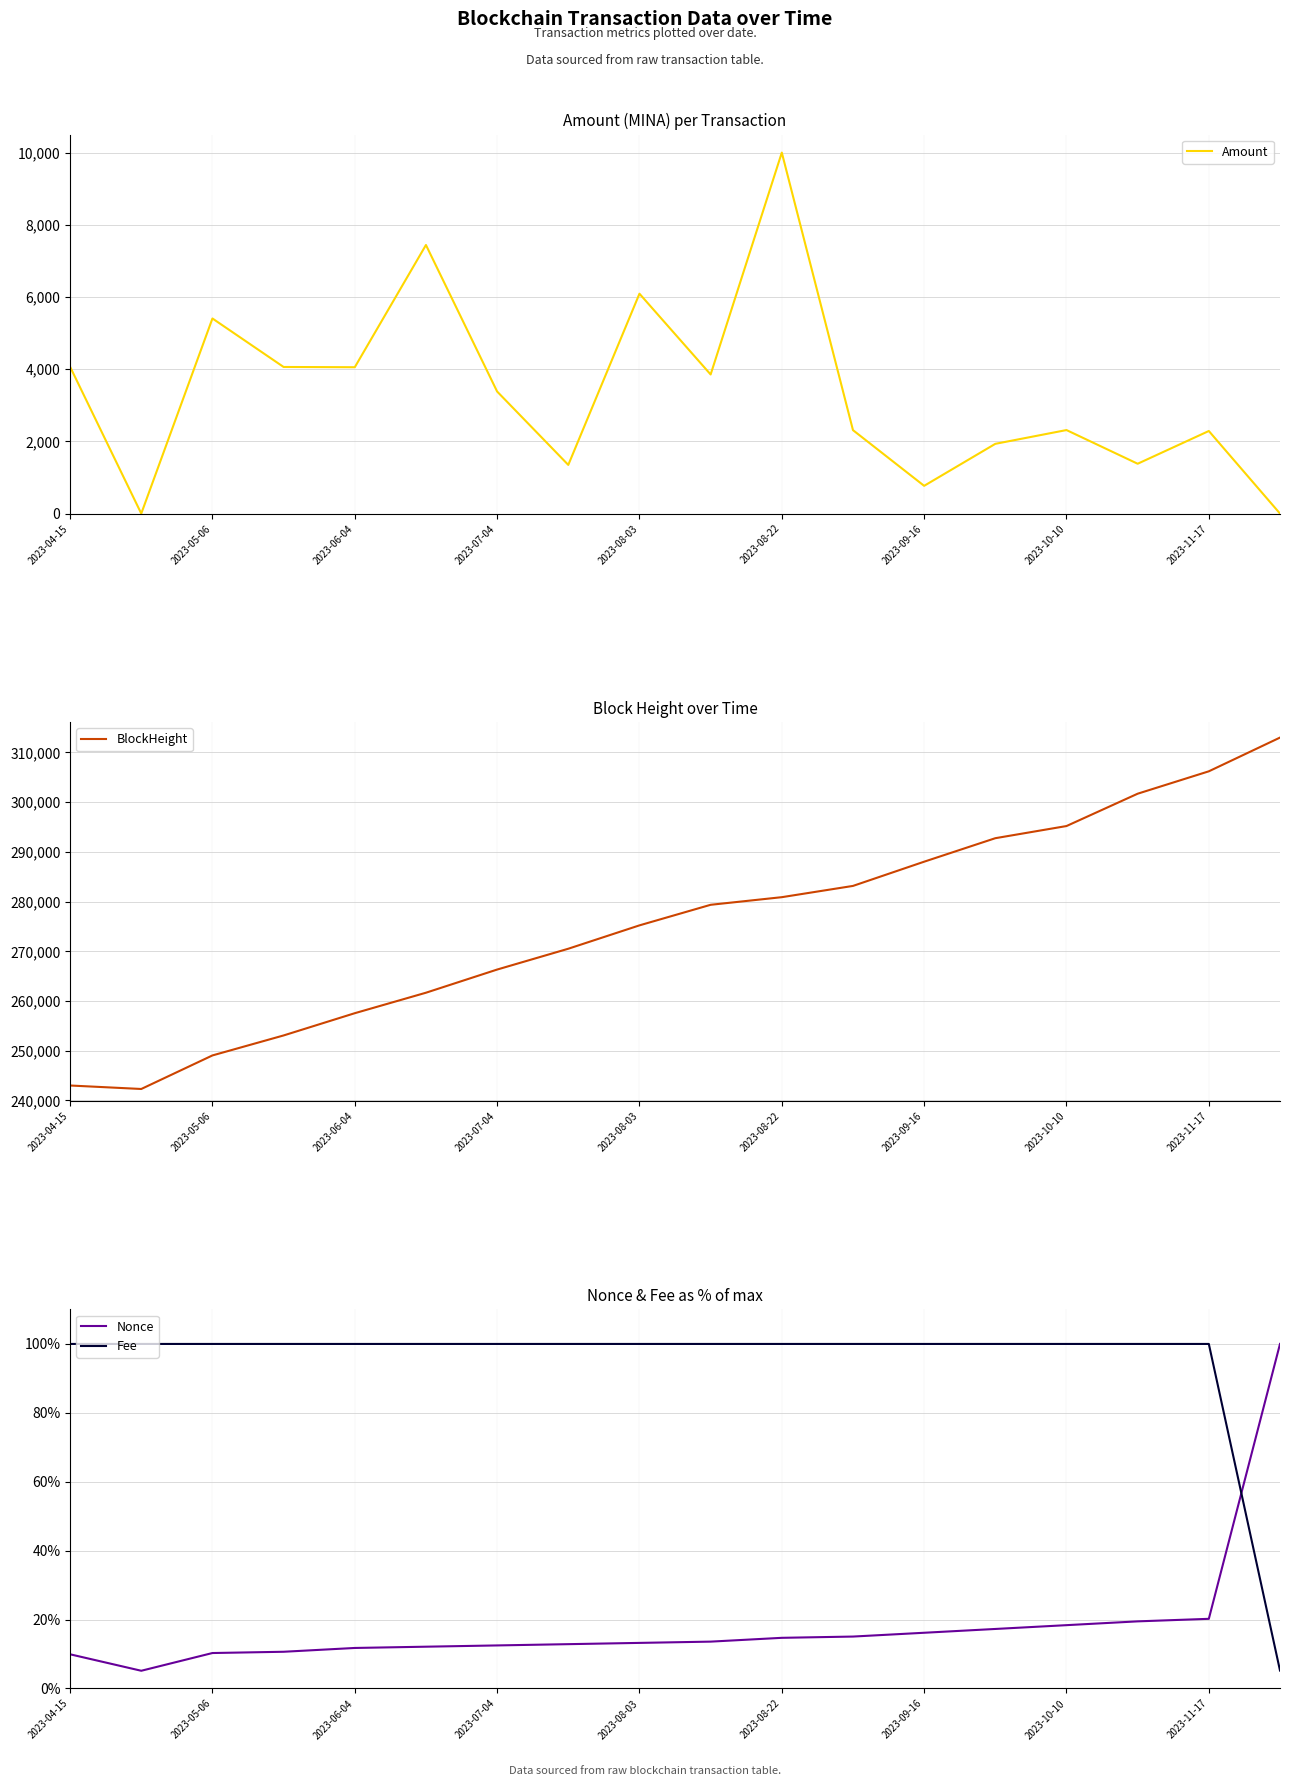

What is the difference between the maximum and minimum values in the BlockHeight series?

70687